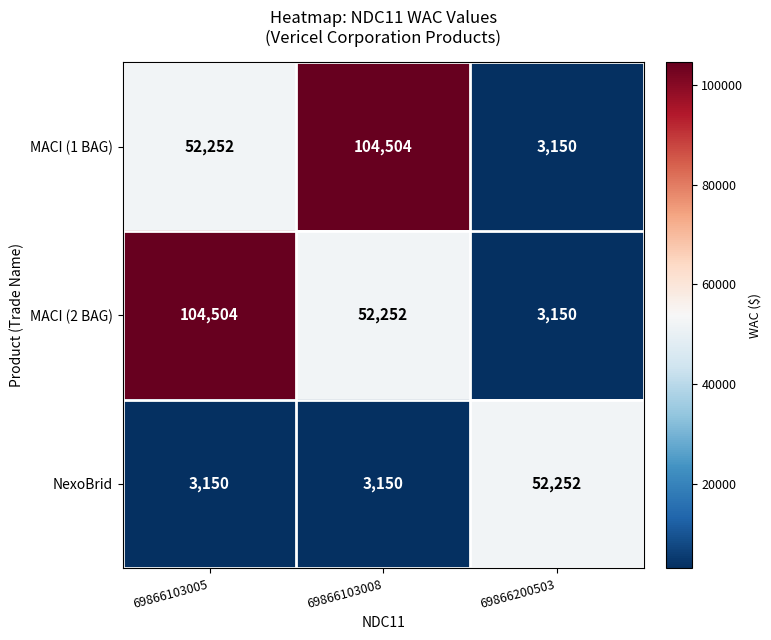

Rank the series at 69866103005 from lowest to highest value.

NexoBrid, MACI (1 BAG), MACI (2 BAG)